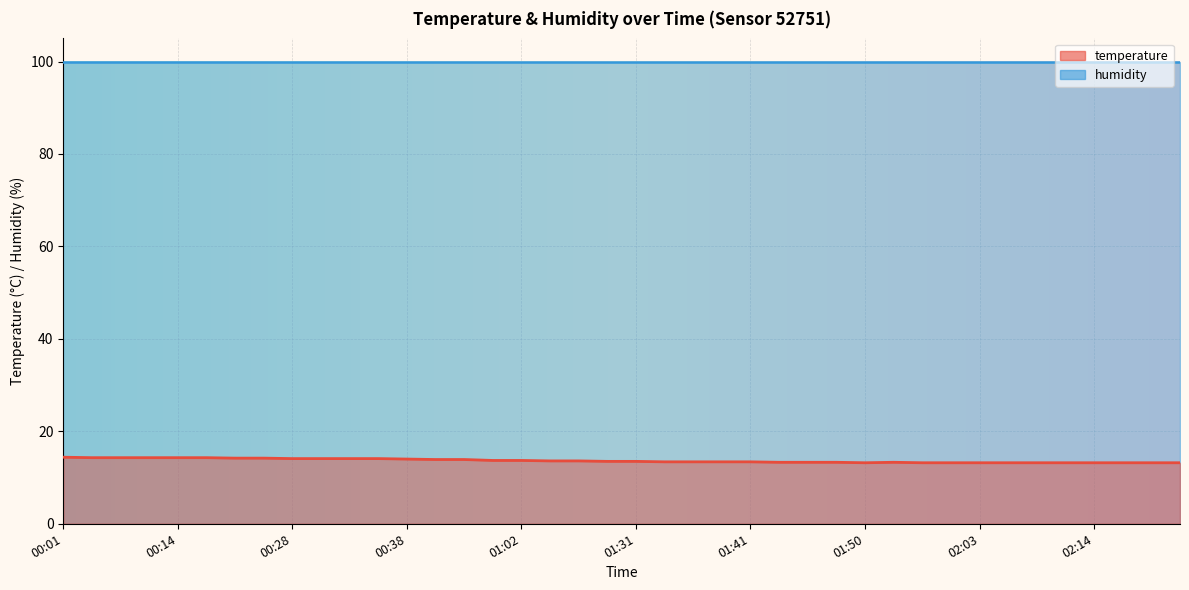

What is the approximate value at 00:17?

14.3